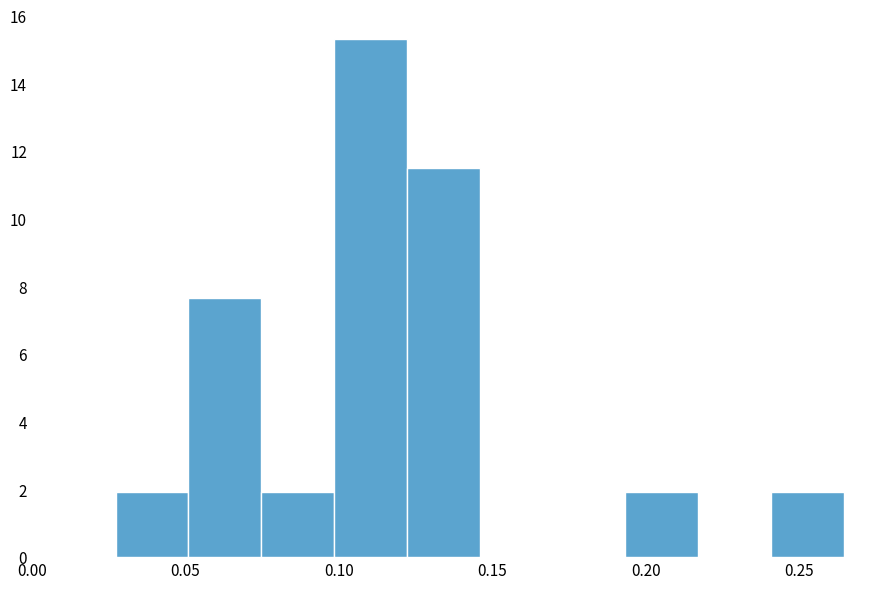

What is the height of the bar covering 0.240 to 0.265 on the x-axis? Neither the bar edges nor the heights are printed on the chart, so give them approximately, as read against the axes.

2.0